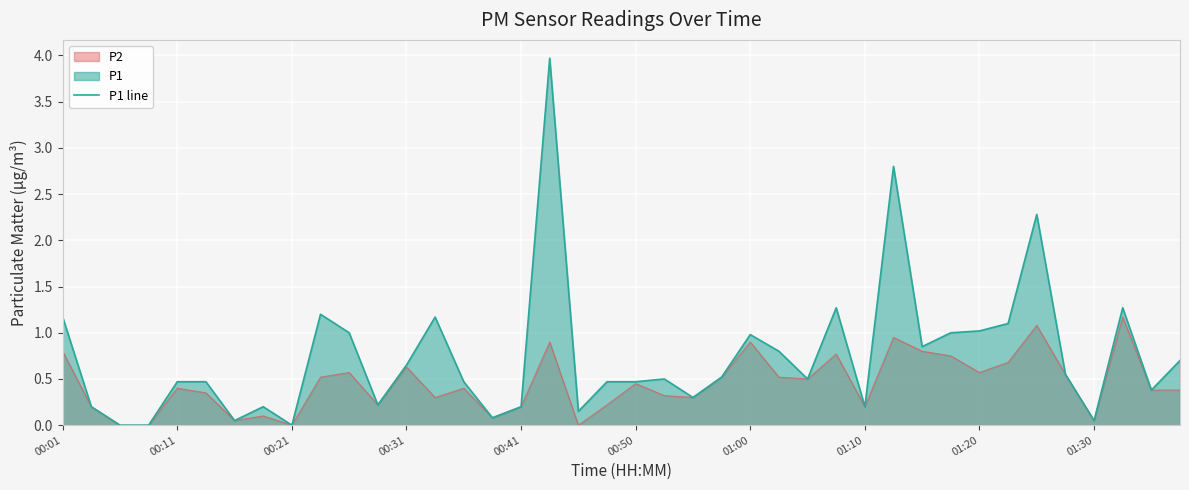

How many lines are shown in the chart?

2